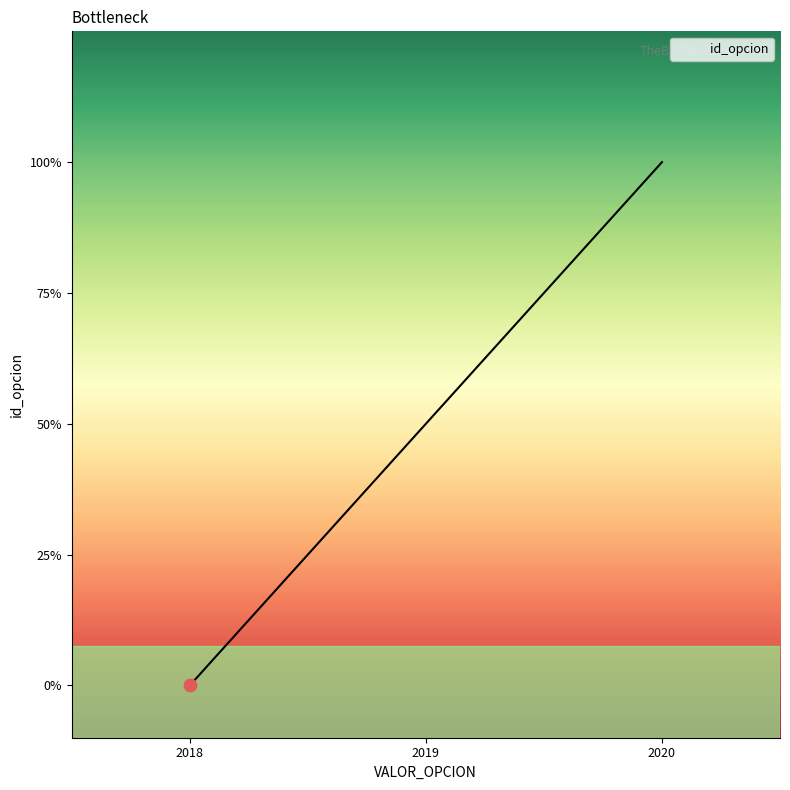

Between 2018 and 2019, which is larger?

2019